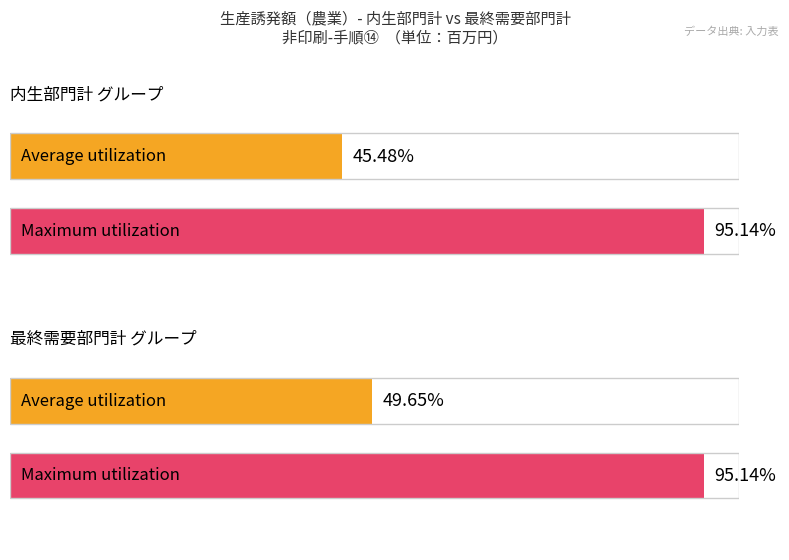

How many groups of bars are there?

2